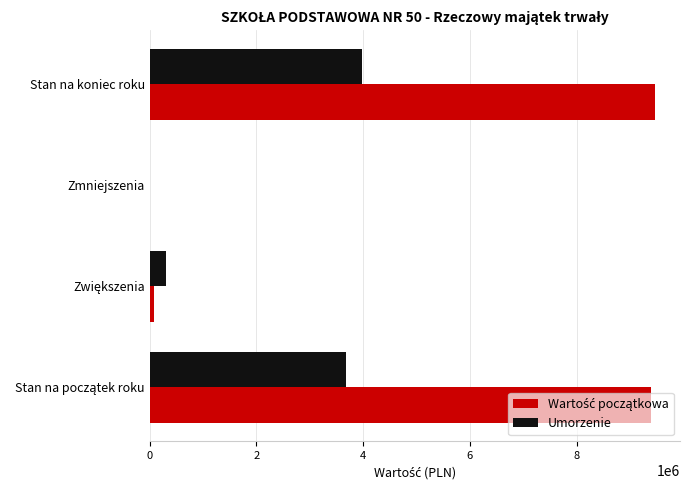

What is the sum of all Umorzenie values?

7952213.7